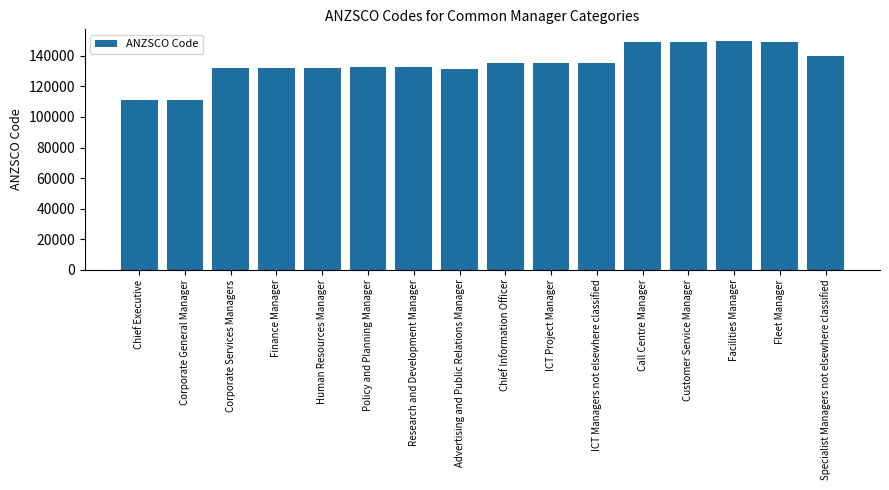

What is the approximate value at ICT Project Manager?

135112